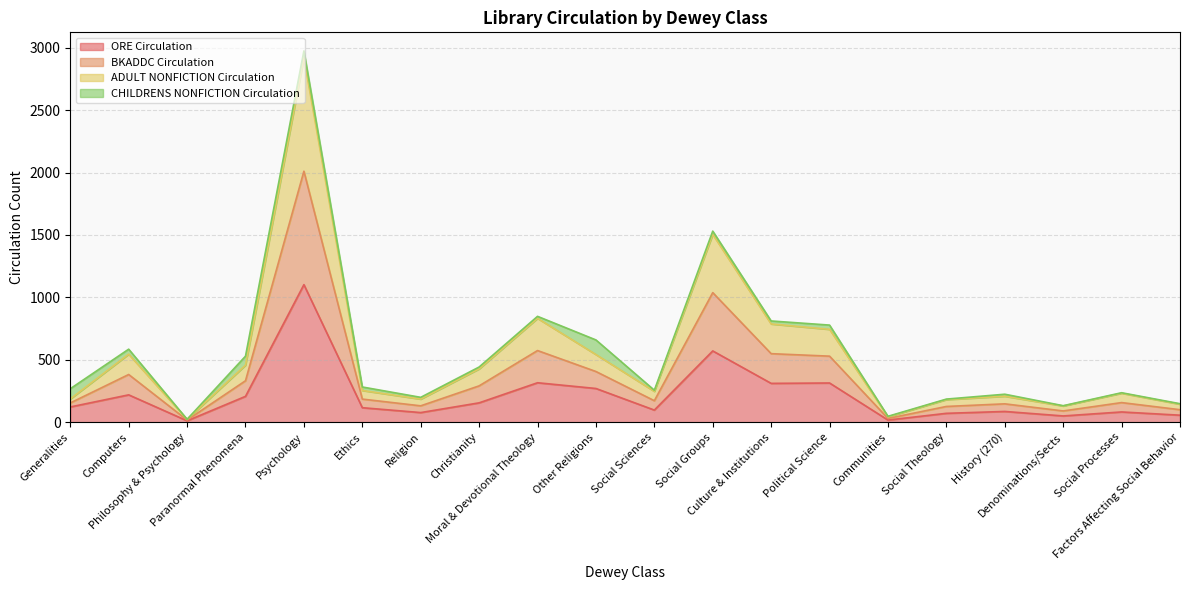

Does the chart have visible grid lines?

Yes